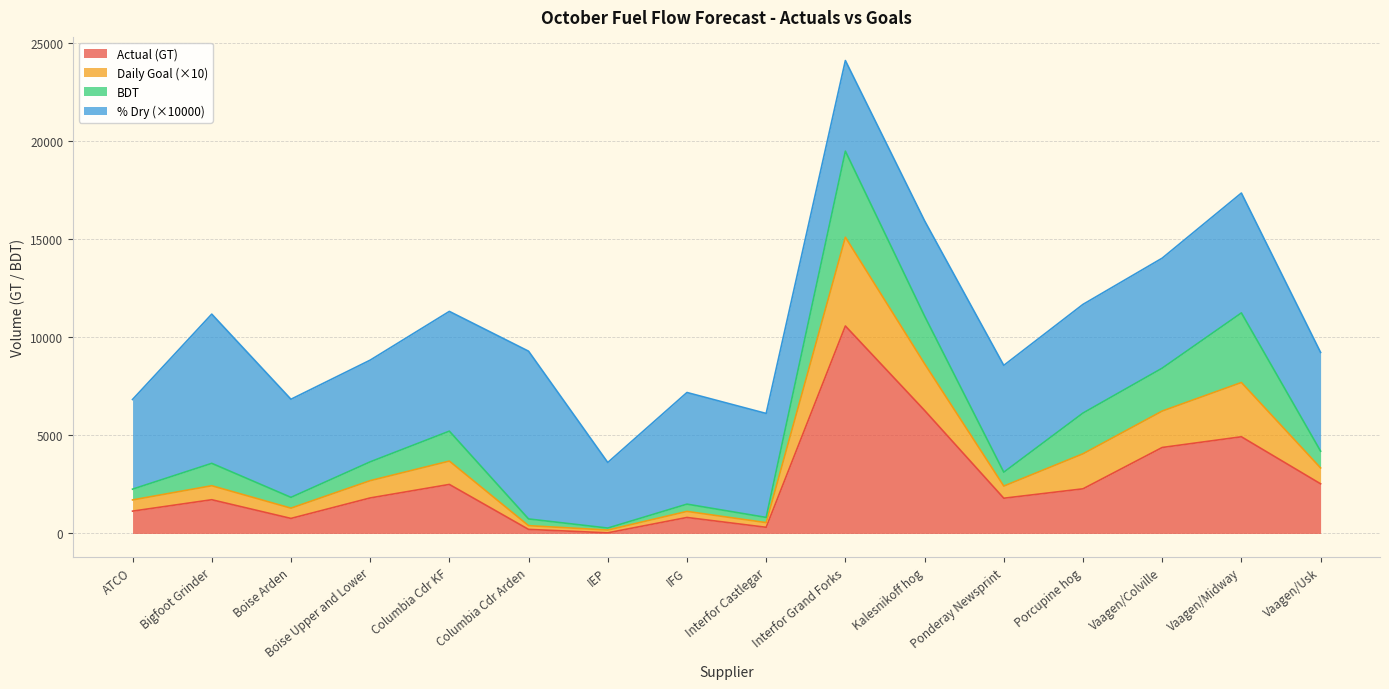

At which category is the sum across all series the highest?

Interfor Grand Forks